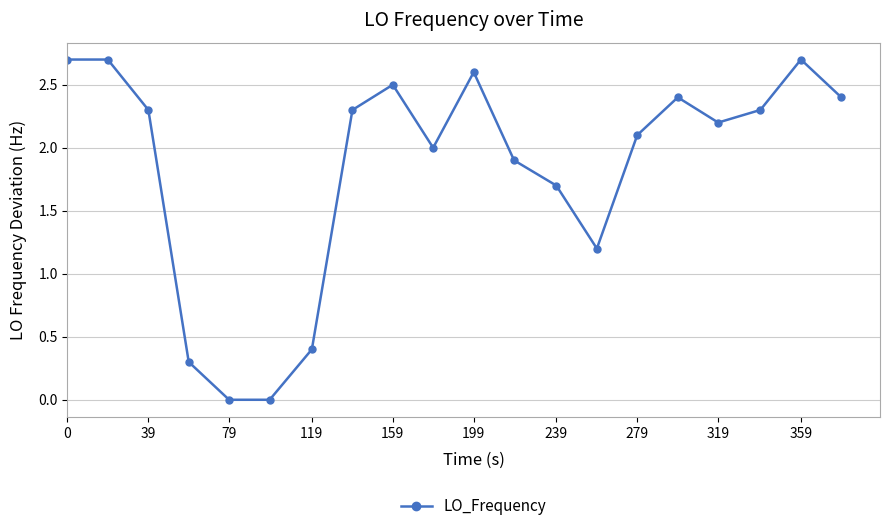

How many distinct data groups are displayed?

1